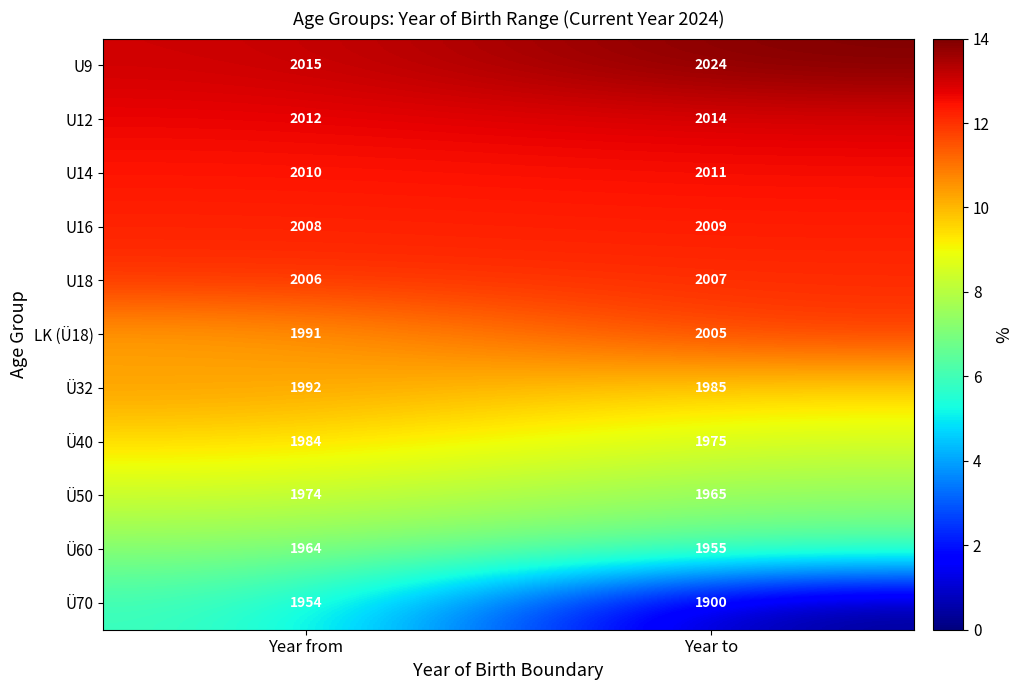

Reading left to right, extract all data points from this chart.

U9: 2015	2024
U12: 2012	2014
U14: 2010	2011
U16: 2008	2009
U18: 2006	2007
LK (Ü18): 1991	2005
Ü32: 1992	1985
Ü40: 1984	1975
Ü50: 1974	1965
Ü60: 1964	1955
Ü70: 1954	1900